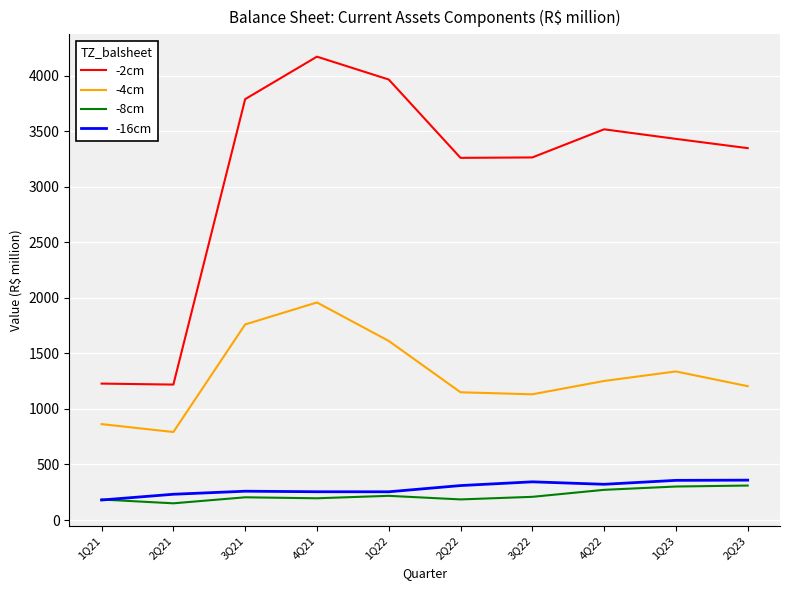

What is the average value of the -16cm series?

287.1